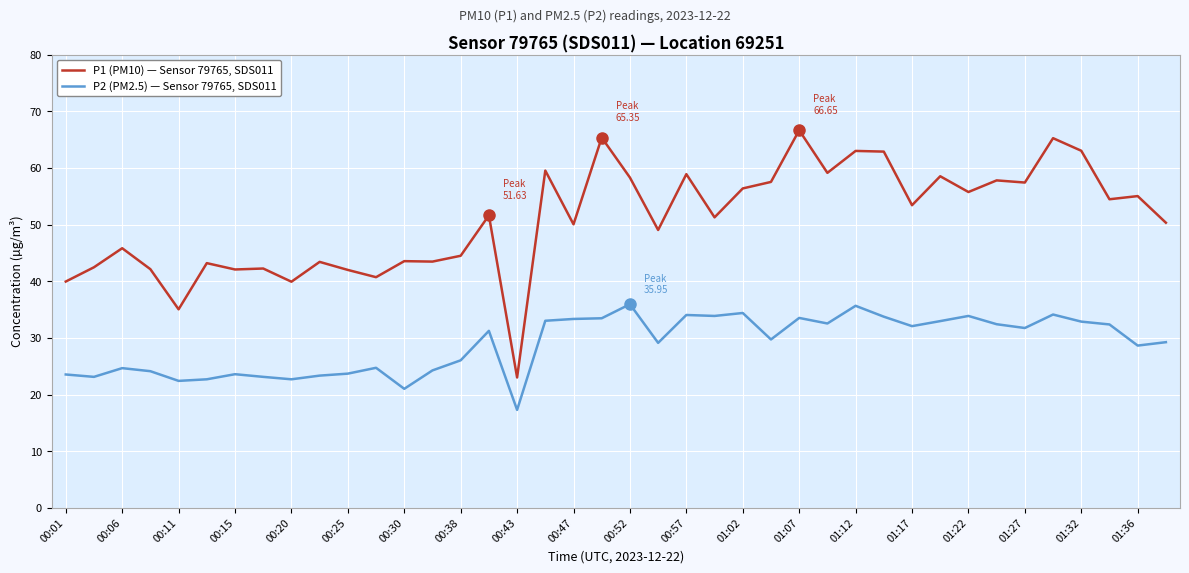

What are all the series names shown in the legend?

P1 (PM10) — Sensor 79765, SDS011, P2 (PM2.5) — Sensor 79765, SDS011